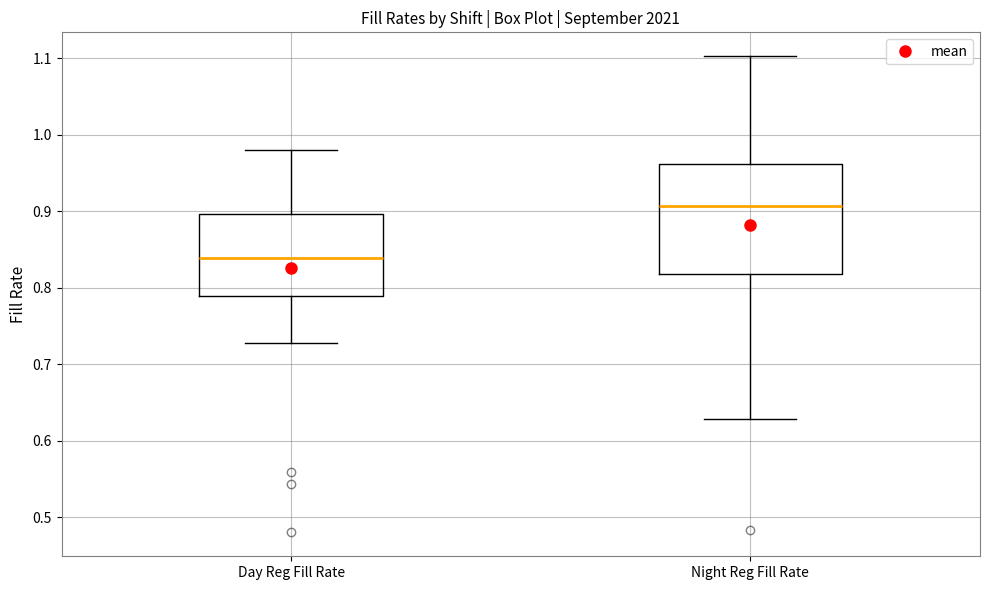

Reading left to right, read every box against the y-axis: the position of its median line, the range the box covers, and the ends of its whiskers. The values are not printed on the chart, so give them approximately, as read against the axis.

Day Reg Fill Rate: median 0.84, box 0.79 to 0.90, whiskers 0.73 to 0.98
Night Reg Fill Rate: median 0.91, box 0.82 to 0.96, whiskers 0.63 to 1.10